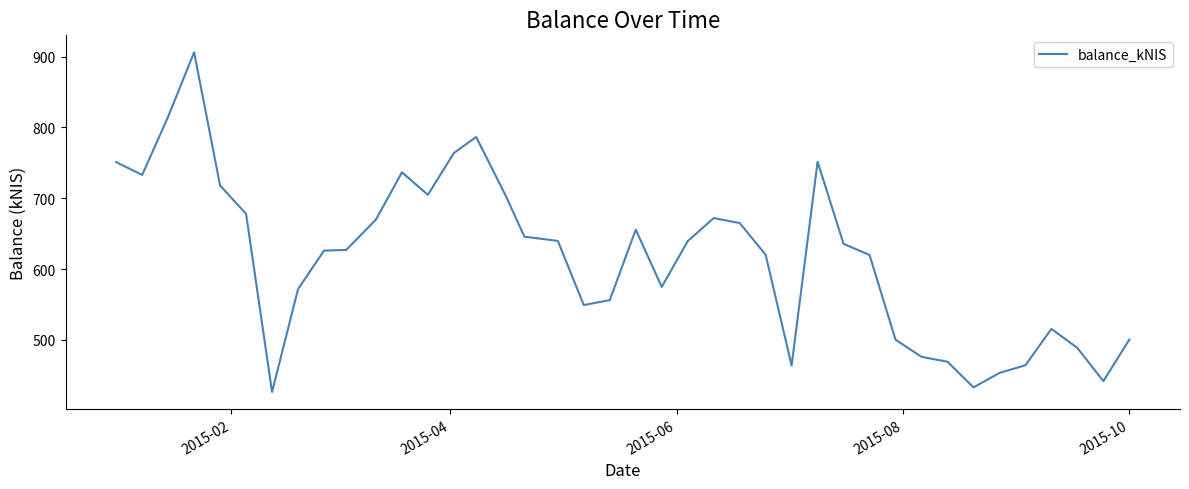

What is the greatest value displayed?

906.1